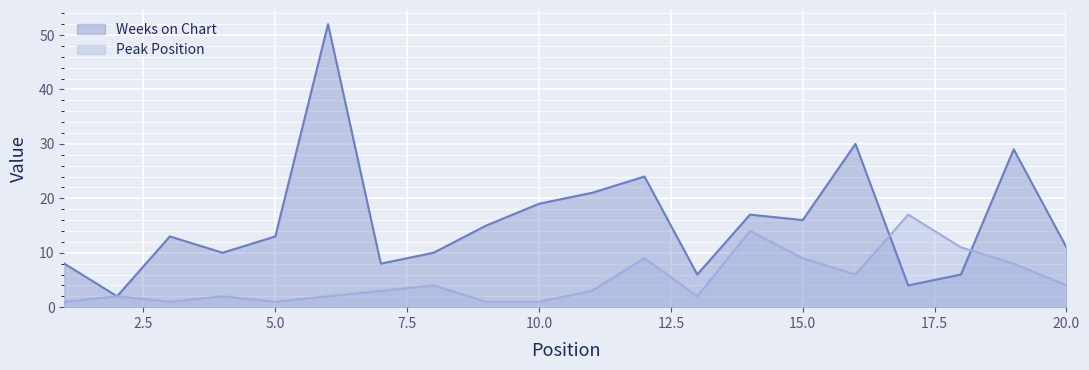

How many lines are shown in the chart?

2